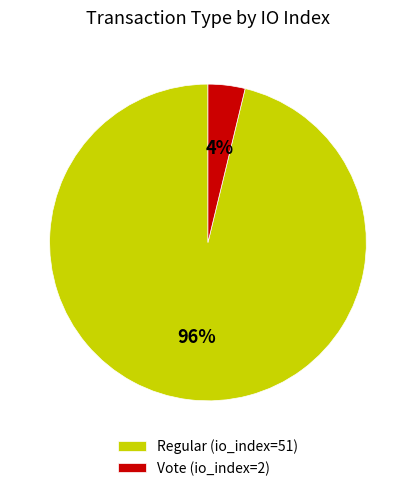

To the nearest percent, what is the difference between the Vote (io_index=2) and Regular (io_index=51) slice percentages?

92%